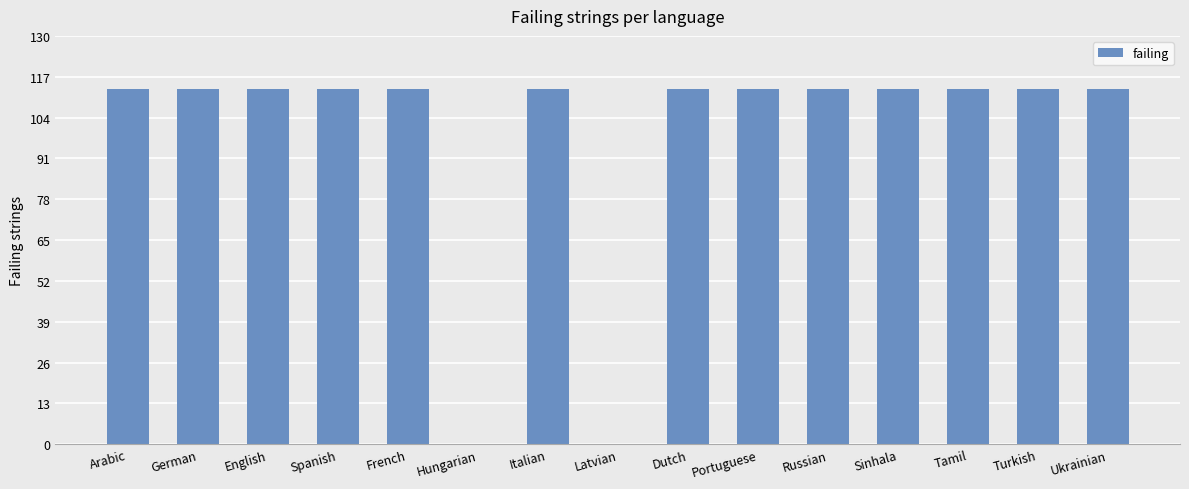

Is it true that the value at Spanish is 153?

False